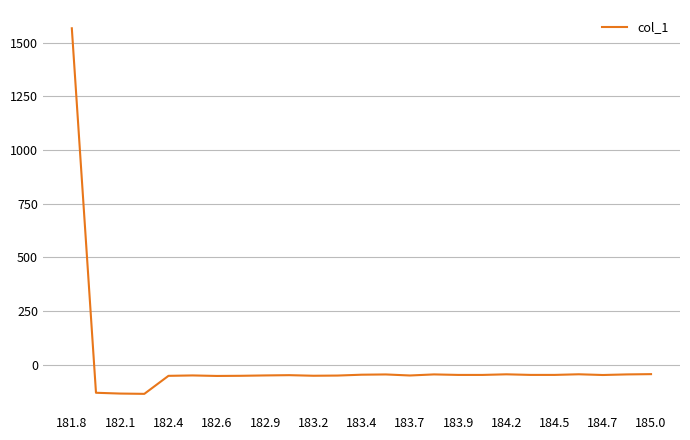

What is the greatest value displayed?

1566.6